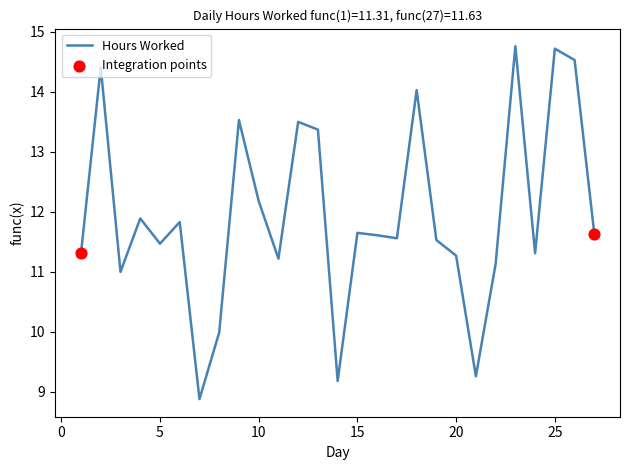

What is the smallest value displayed?

8.9